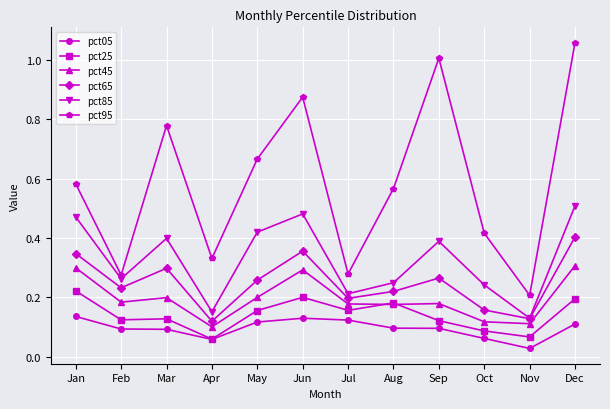

What are all the series names shown in the legend?

pct05, pct25, pct45, pct65, pct85, pct95